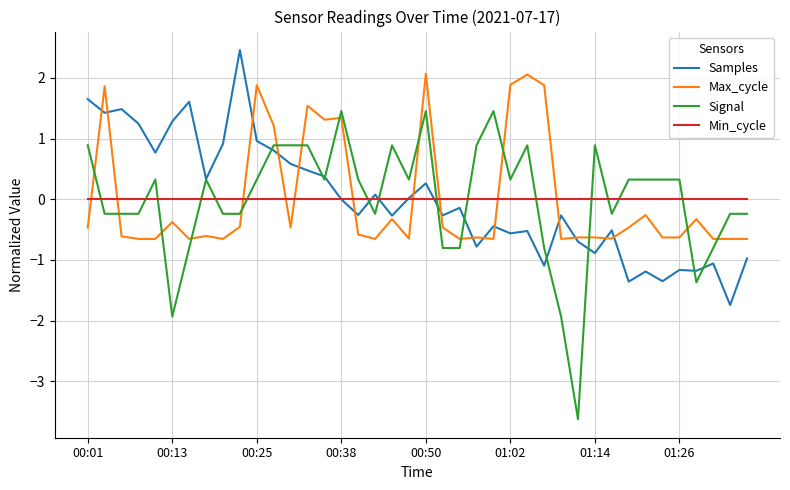

What is the minimum value shown in the chart?

-3.6